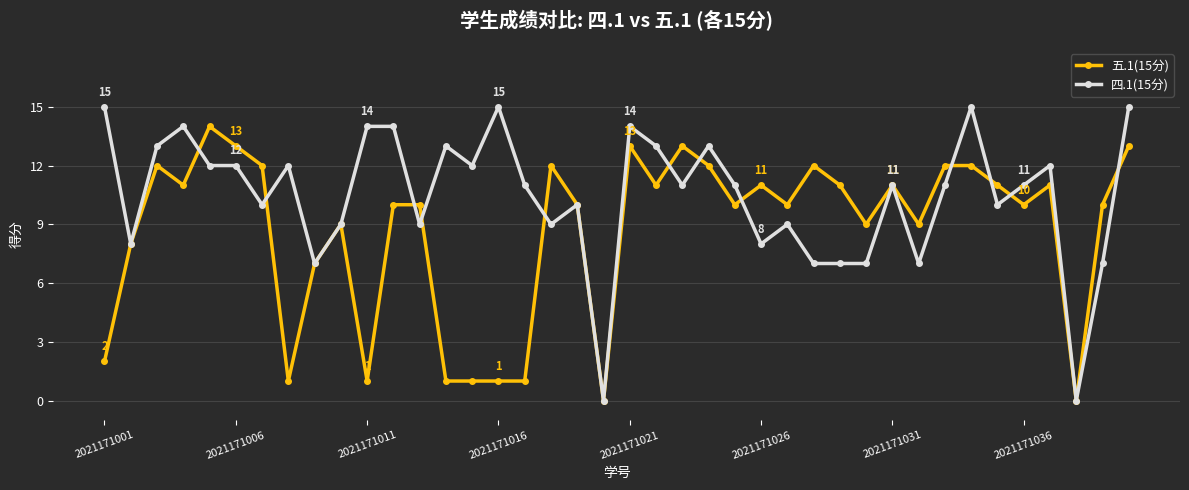

Which series has the largest range (max minus min)?

四.1(15分)